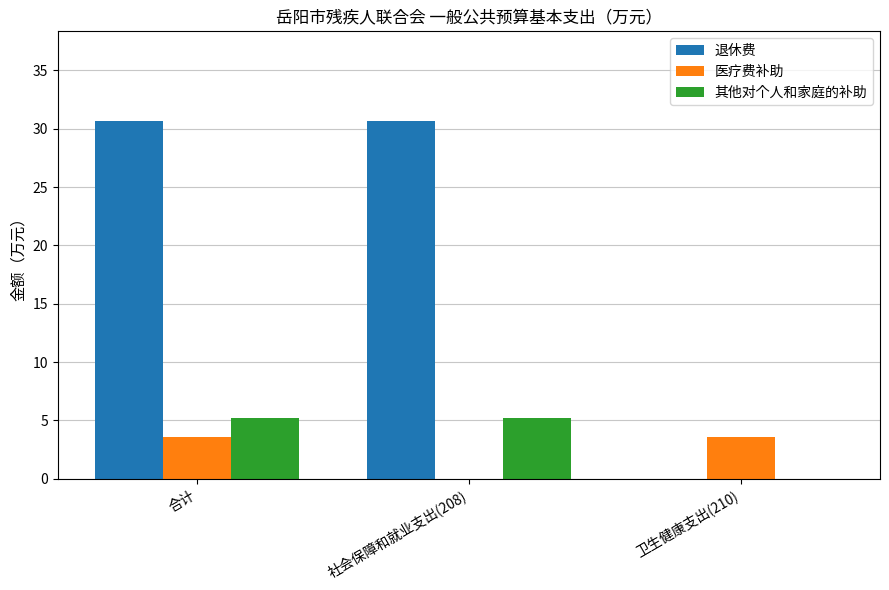

True or false: 其他对个人和家庭的补助 has a value of 0.0 at 卫生健康支出(210).

True